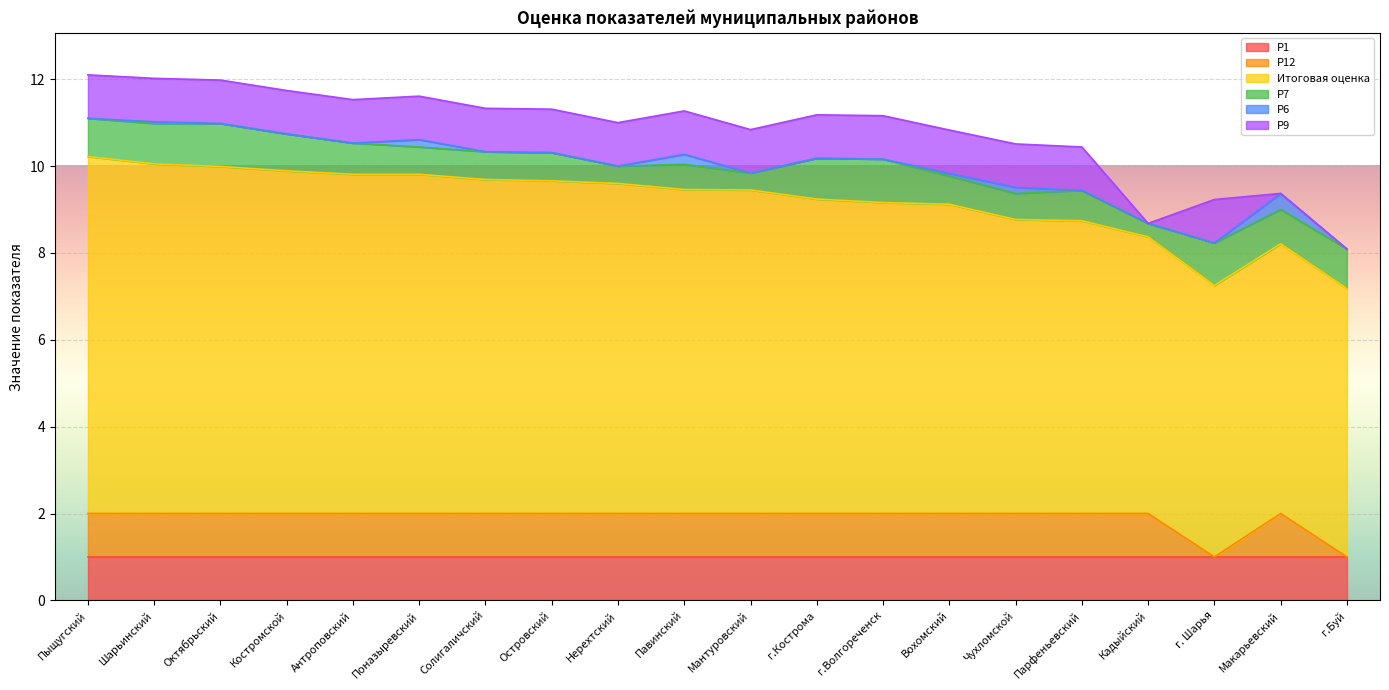

Between which two adjacent categories do Р12 and Р9 first intersect?

Кадыйский and г. Шарья